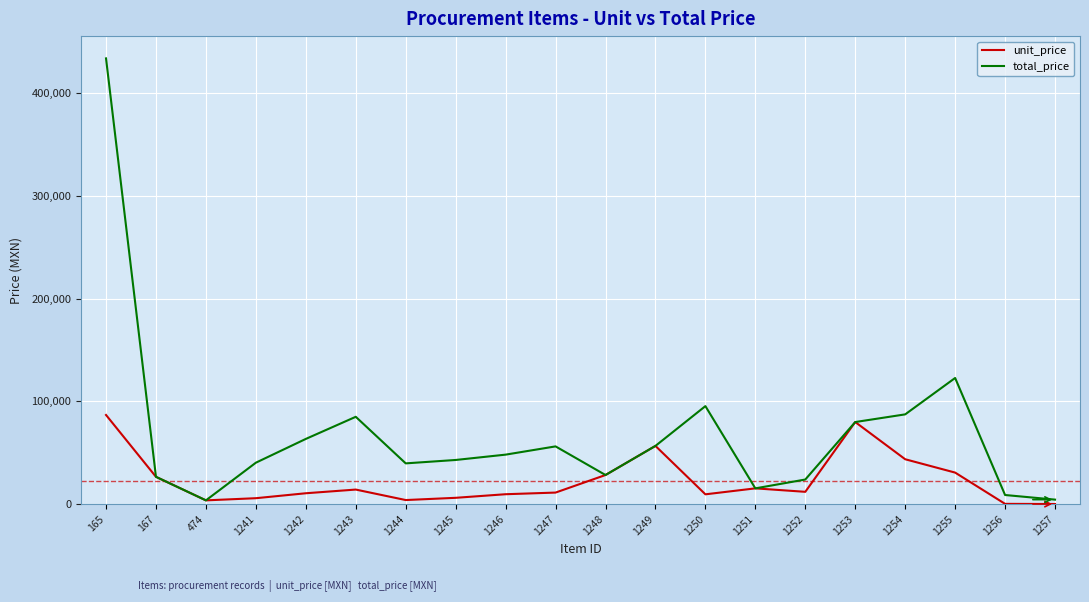

What is the difference between the highest and lowest values at 1243?

70800.0